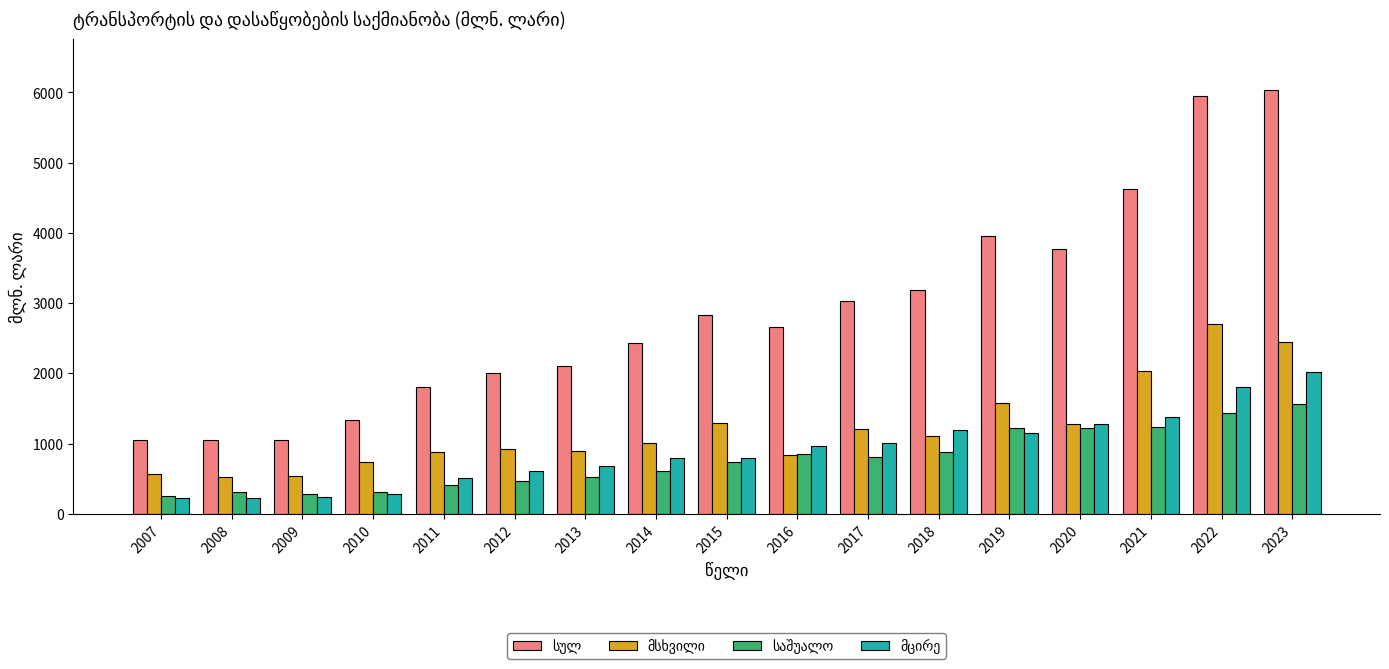

What is the greatest value displayed?

6040.5